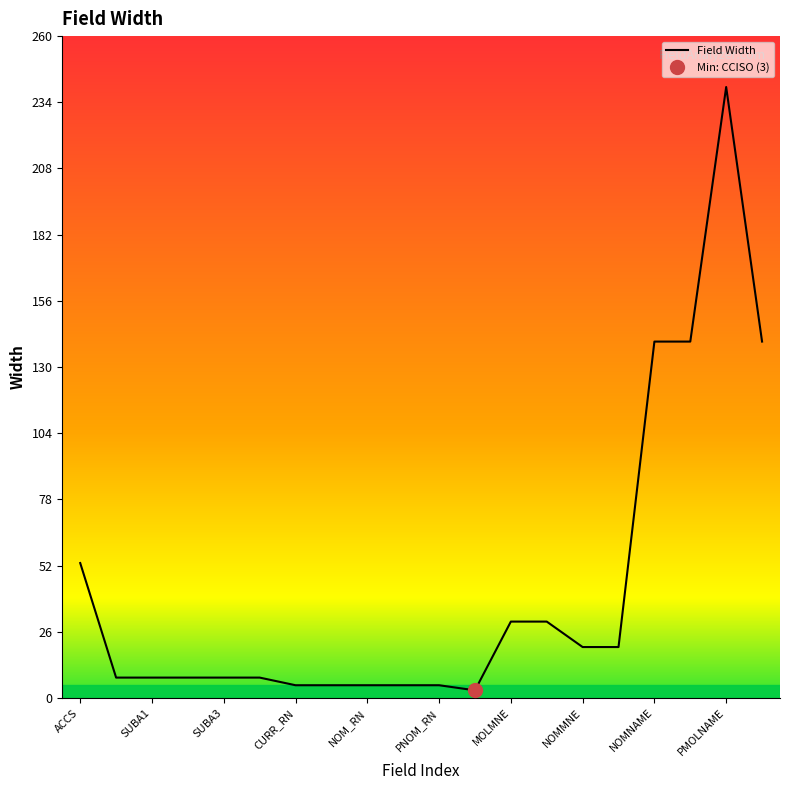

What is the greatest value displayed?

240